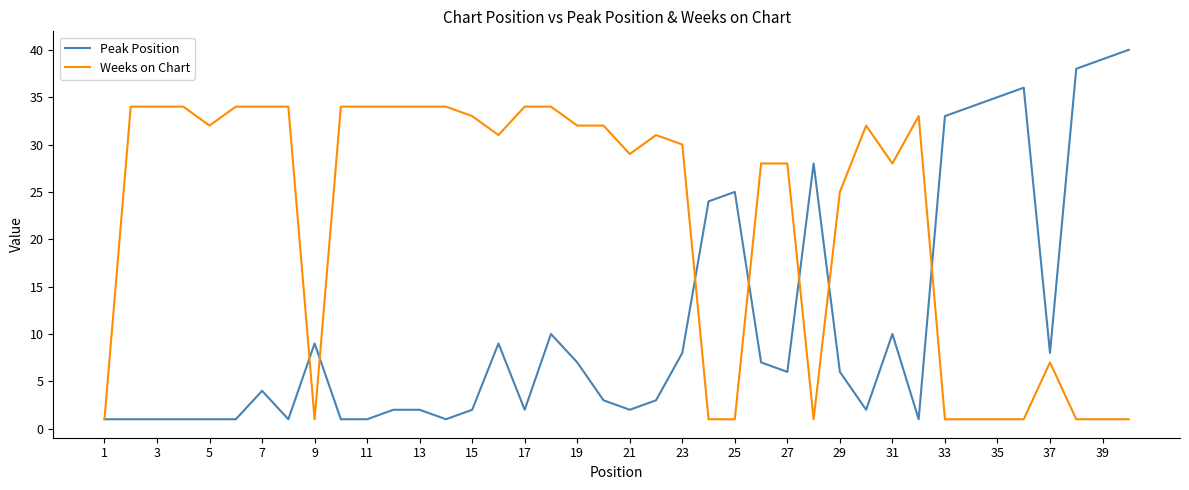

List the series in order of their overall mean, highest first.

Weeks on Chart, Peak Position